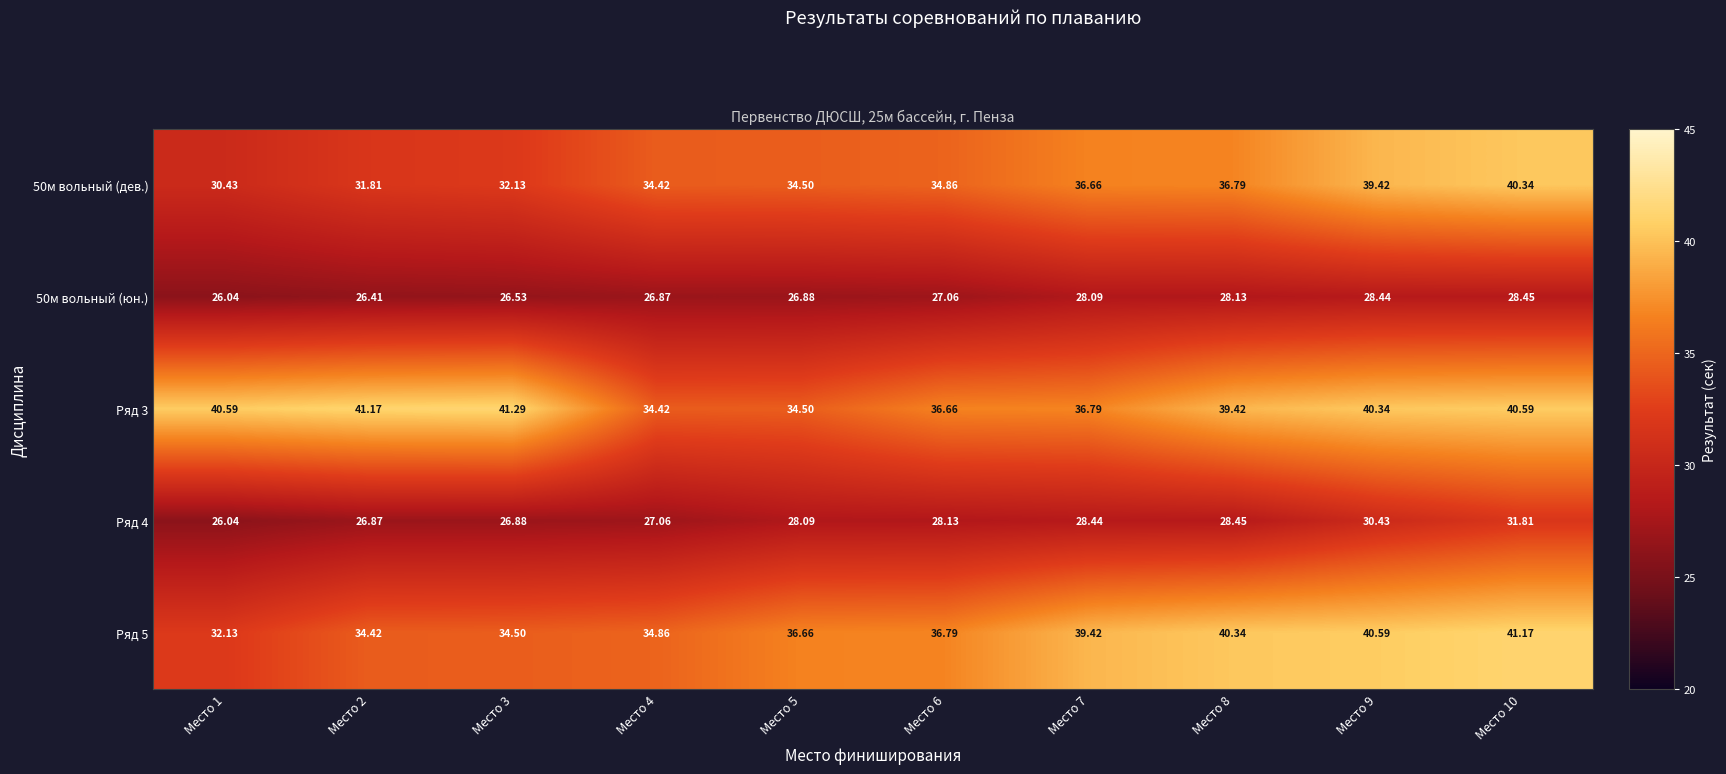

Rank the series by their maximum value, from lowest to highest.

50м вольный (юн.), Ряд 4, 50м вольный (дев.), Ряд 5, Ряд 3